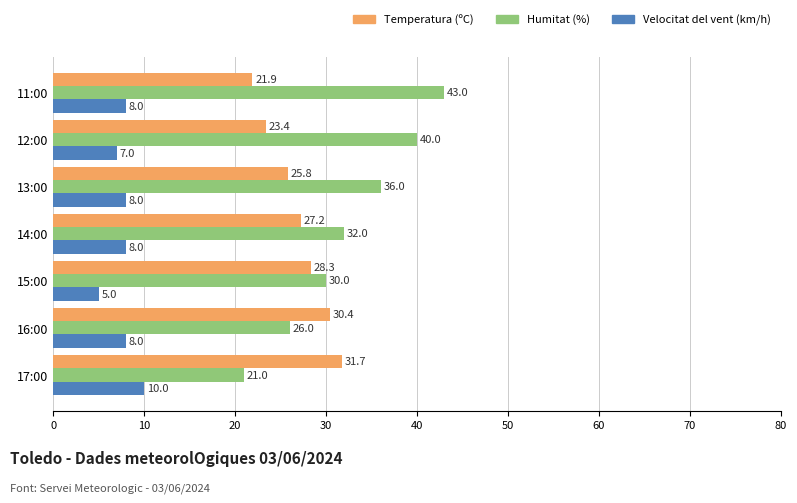

What is the sum of the Temperatura (ºC) values at 15:00 and 11:00?

50.2